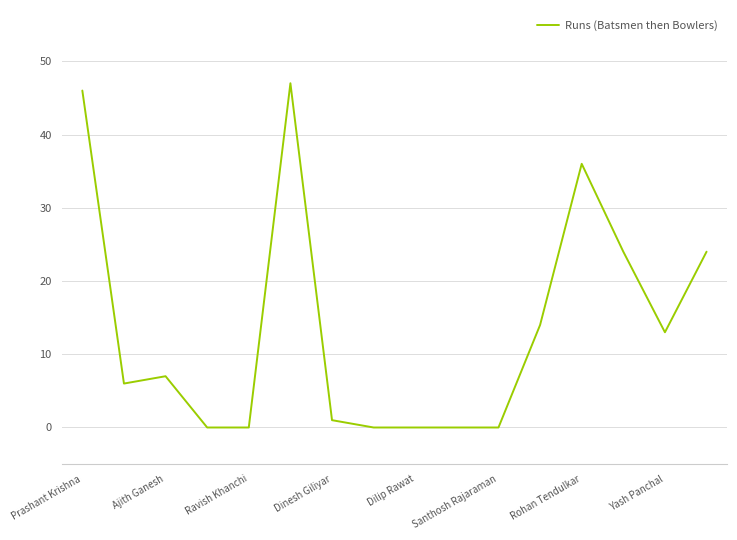

What is the sum of all values?

218